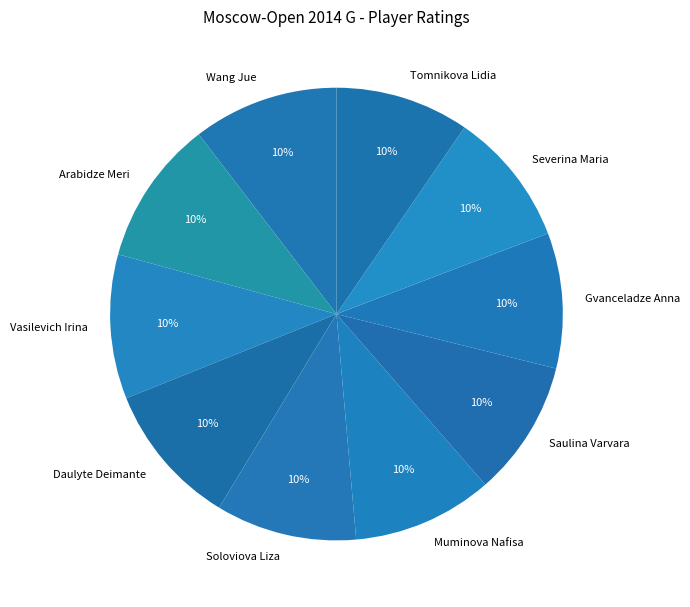

How many slices are in this pie chart?

10